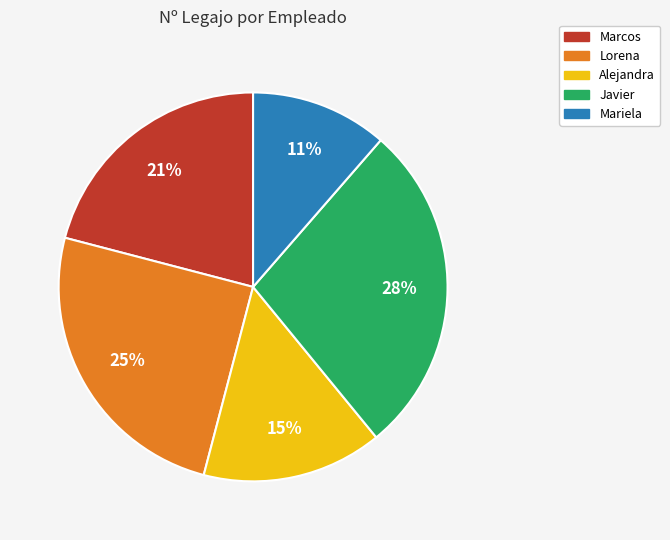

To the nearest percent, what is the average slice percentage?

20%